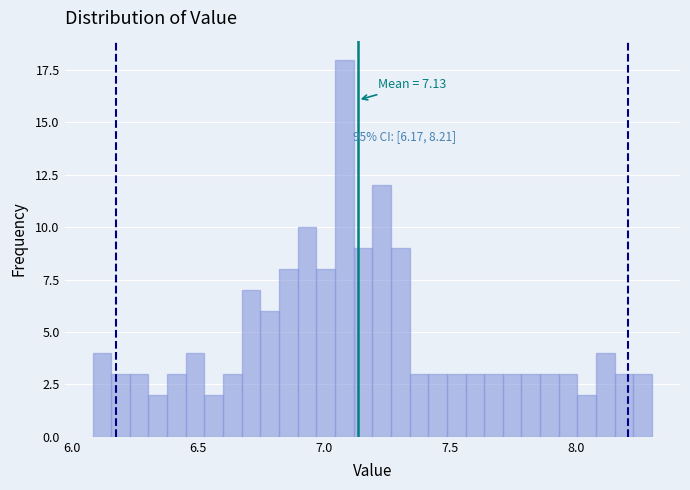

Read against the x-axis, roughly where is the centre of the tallest bar?

7.10